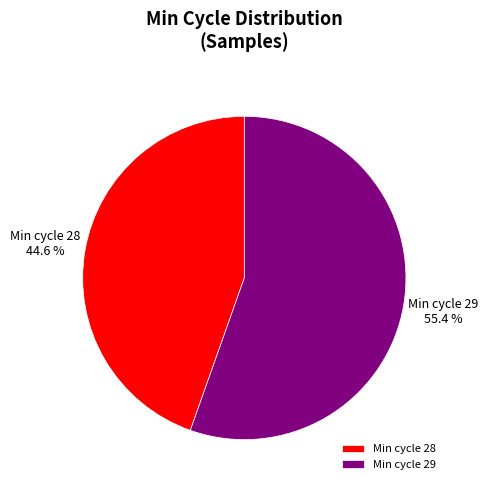

Approximately how many times larger is the value at Min cycle 28 compared to Min cycle 29?

0.8